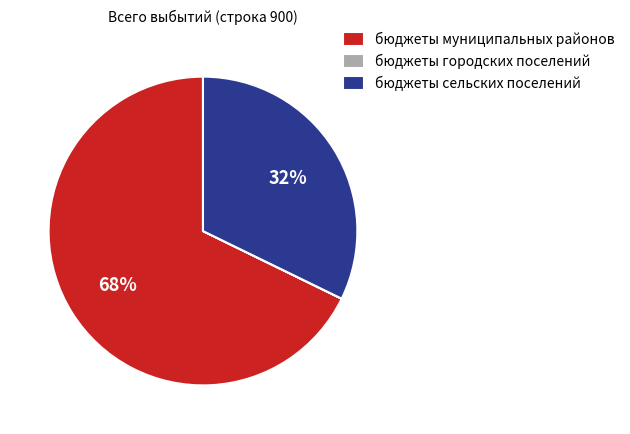

Which category accounts for the majority?

бюджеты муниципальных районов